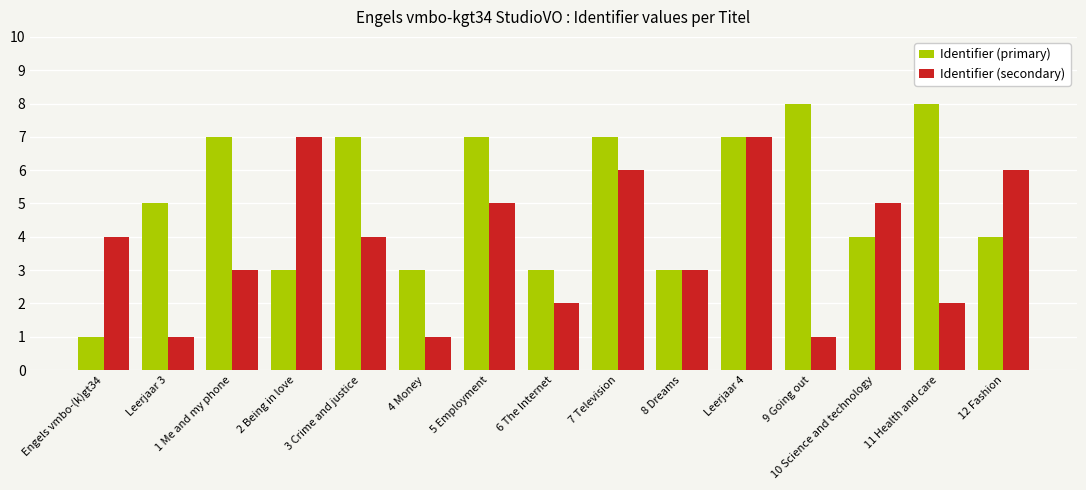

Rank the series by their average value, from highest to lowest.

Identifier (primary), Identifier (secondary)